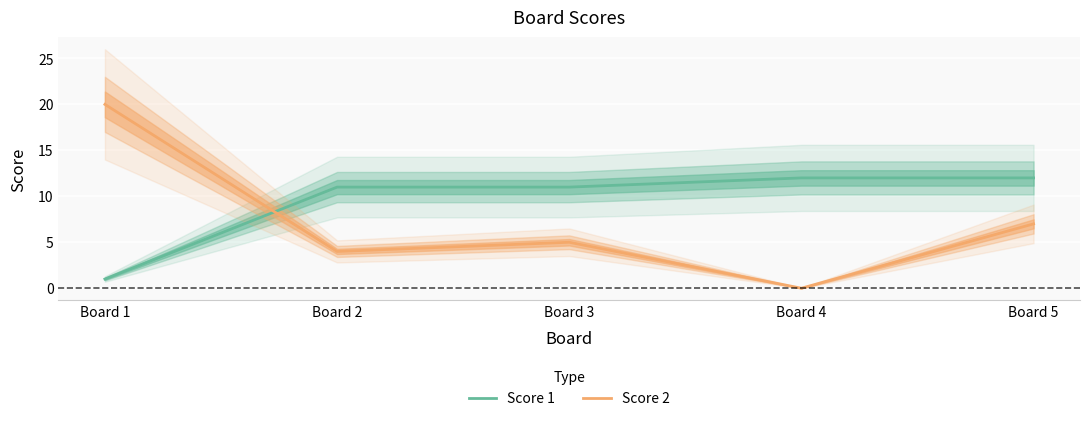

At which label is Score 1 closest to 6?

Board 1